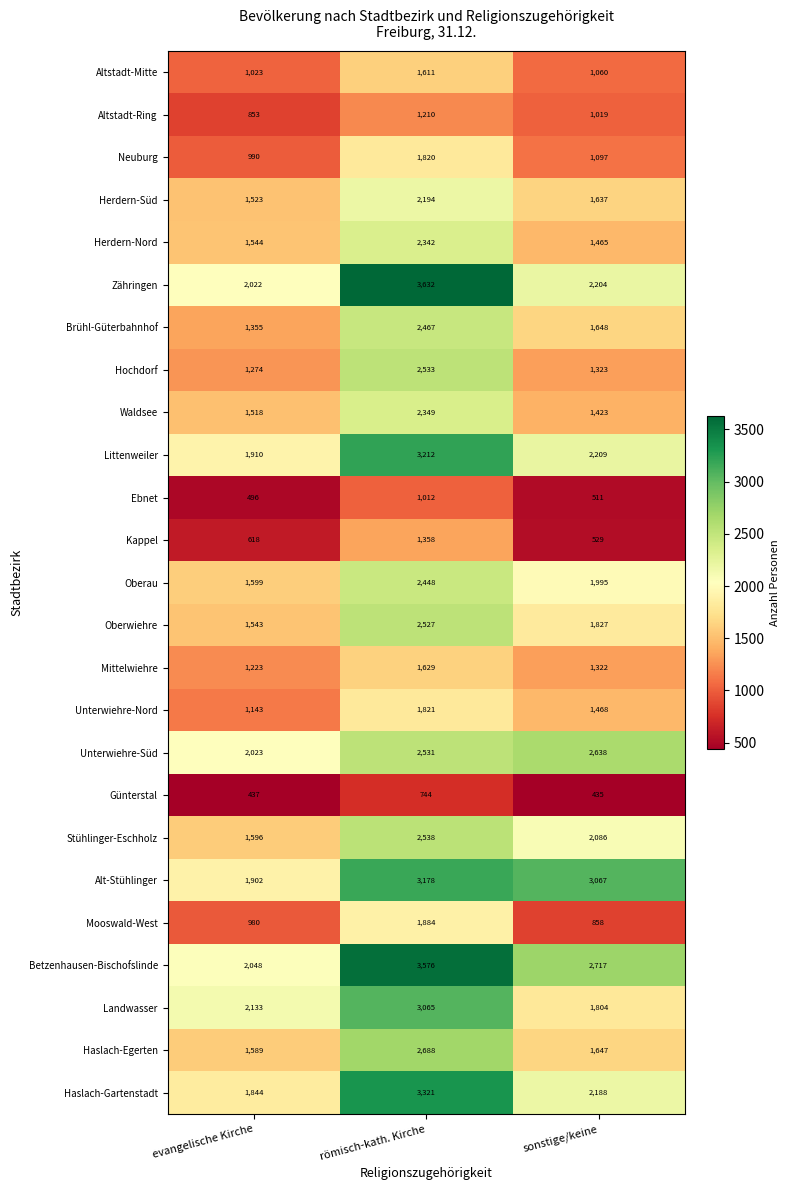

At how many categories does at least one series exceed 1637?

3